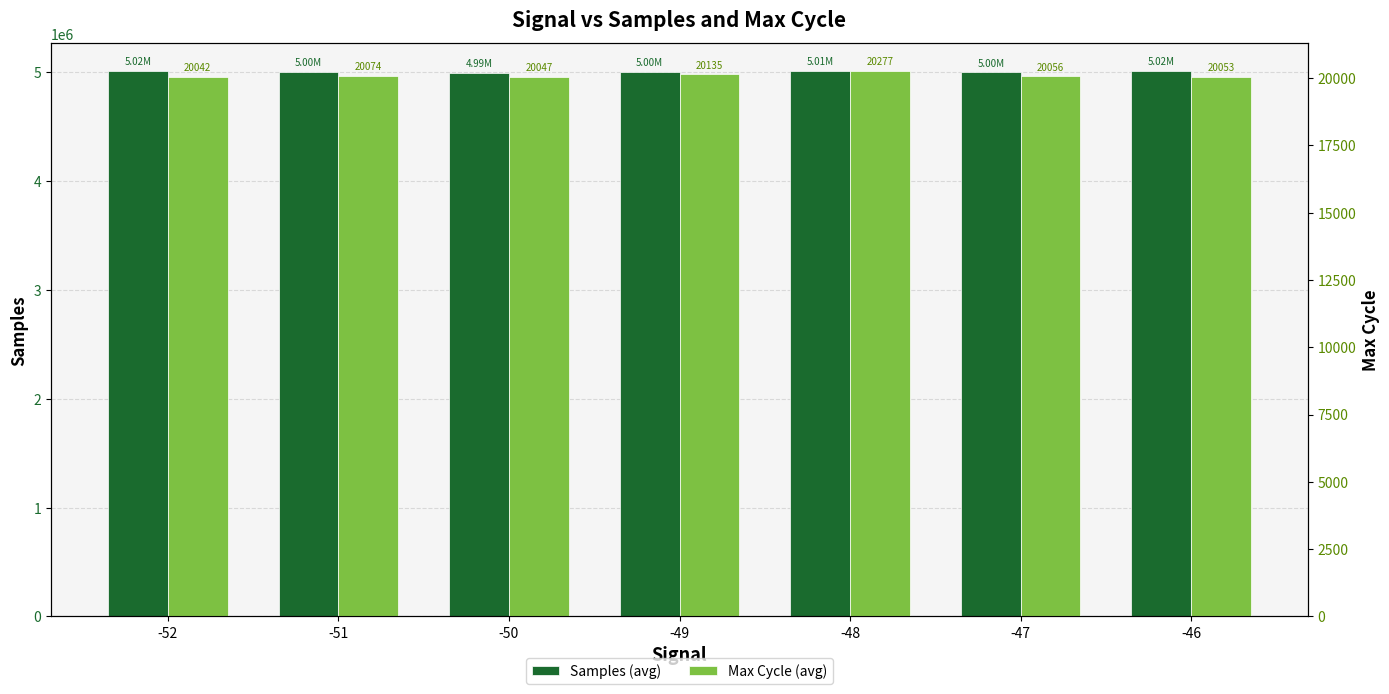

How many distinct data groups are displayed?

2